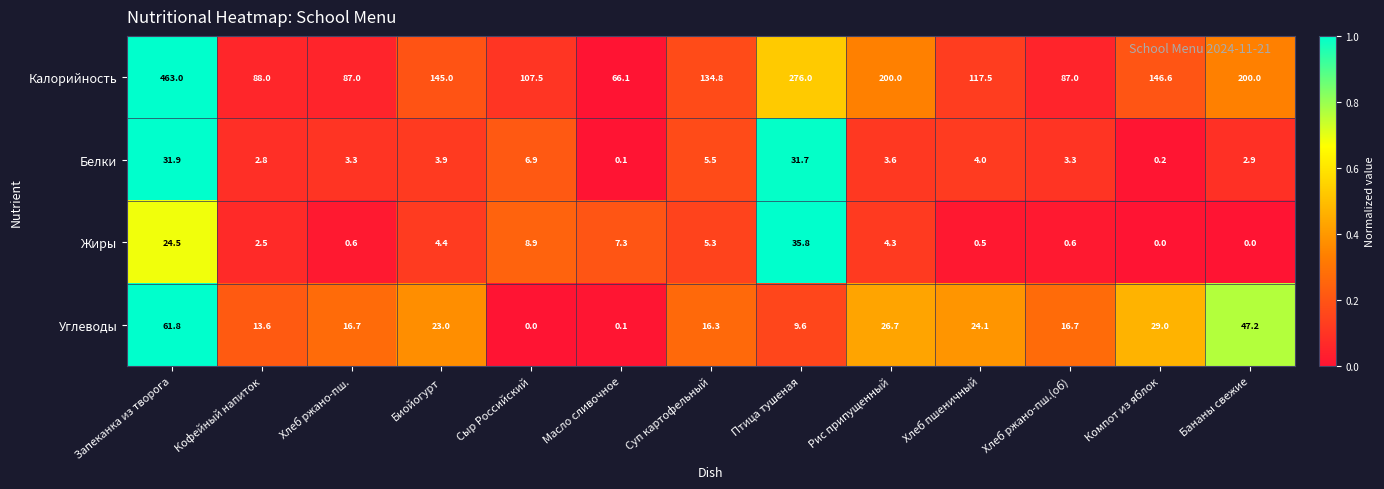

At how many categories does at least one series exceed 122?

7